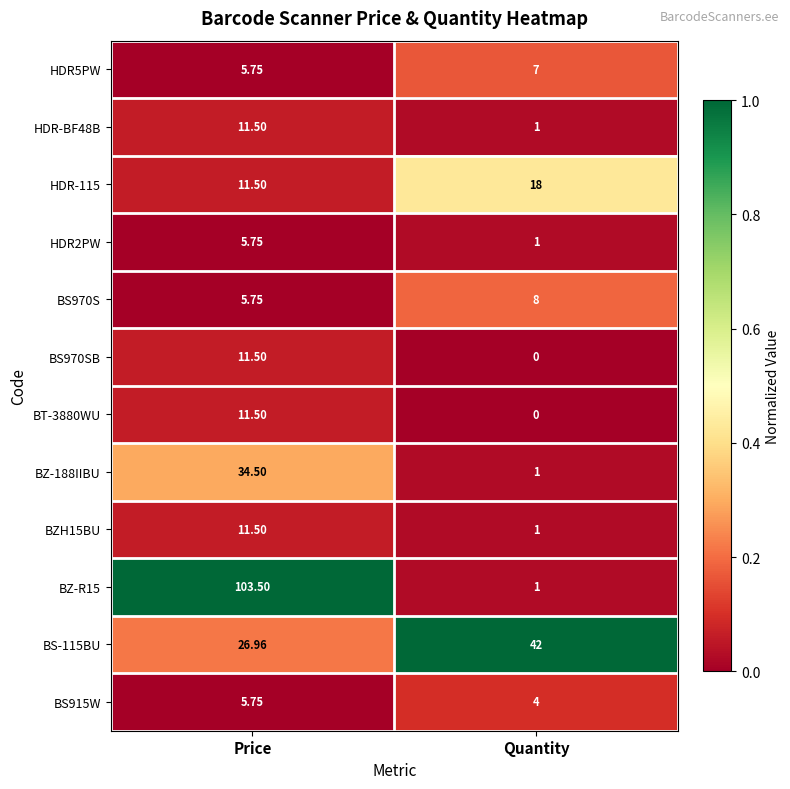

At which label does BZ-188IIBU reach its minimum?

Quantity